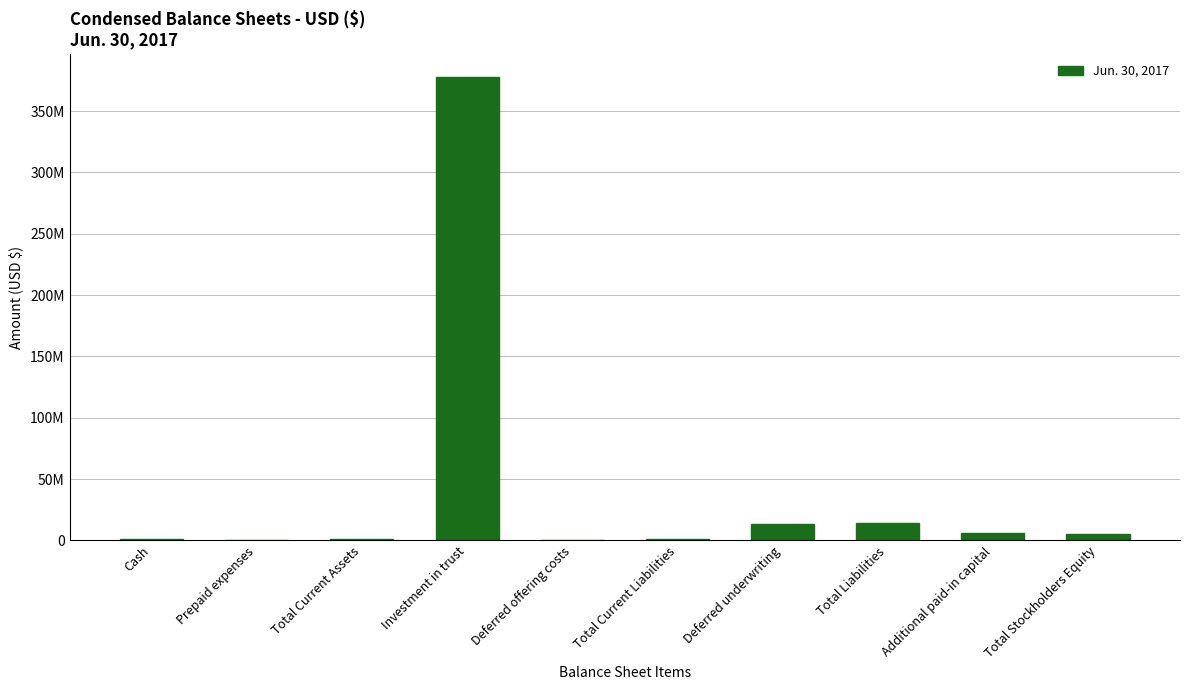

How many distinct data groups are displayed?

1